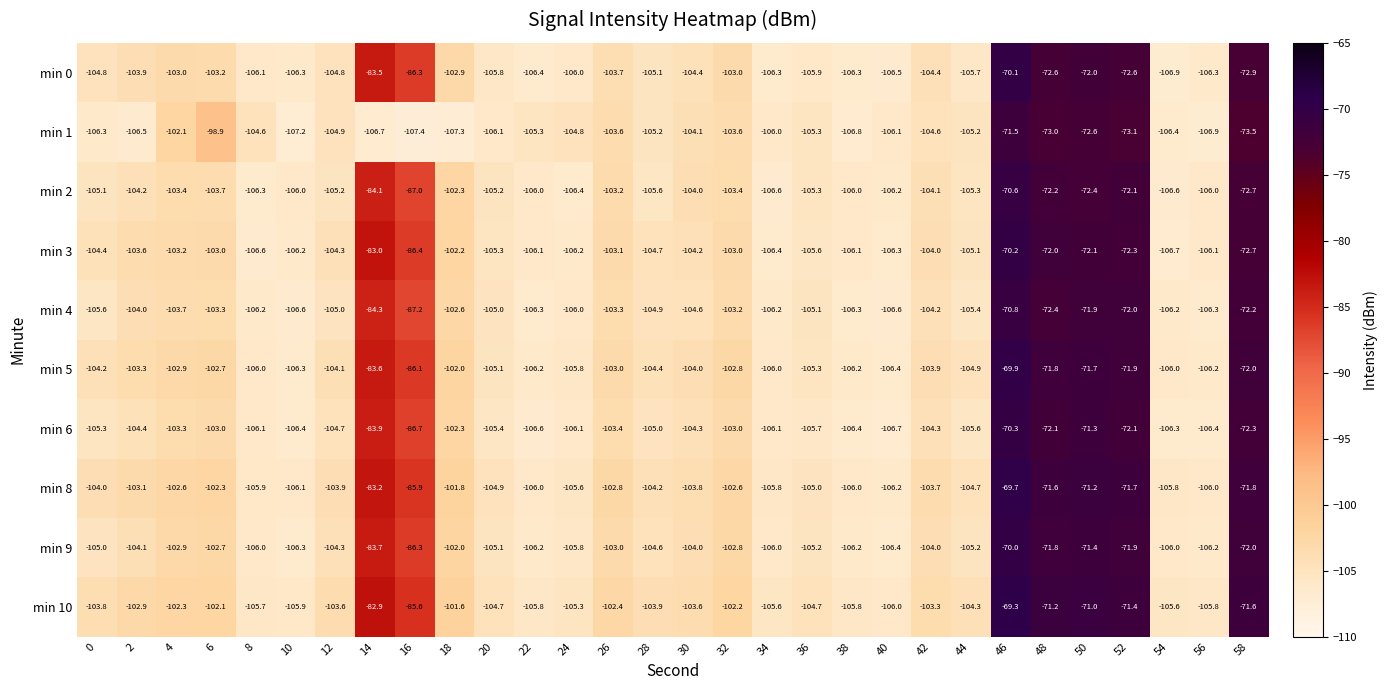

What is the average value of the min 2 series?

-98.2